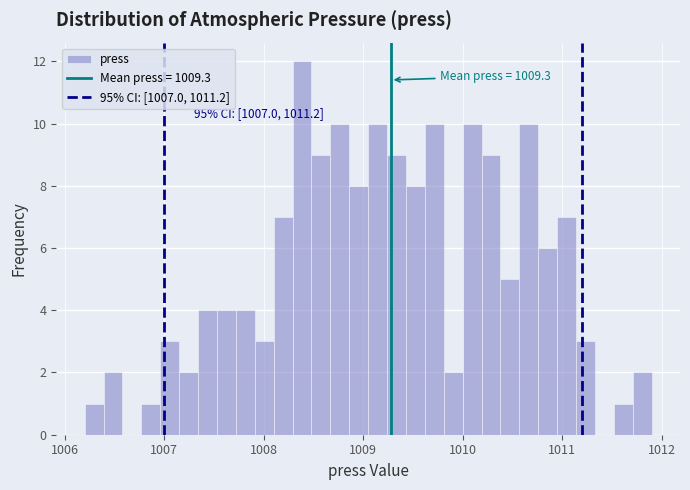

Read against the x-axis, roughly where is the centre of the tallest bar?

1008.4